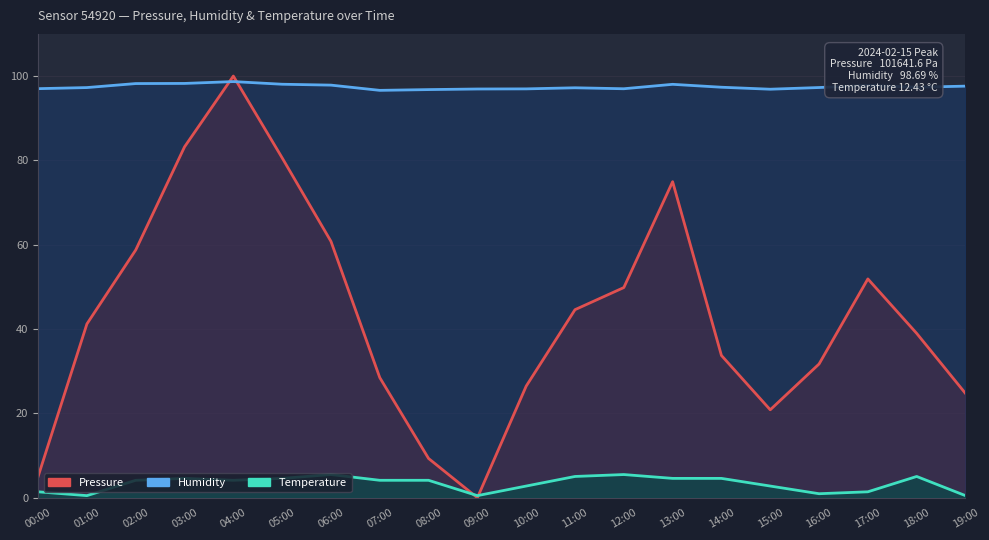

What is the difference between the maximum and second lowest values in the Pressure series?

95.0